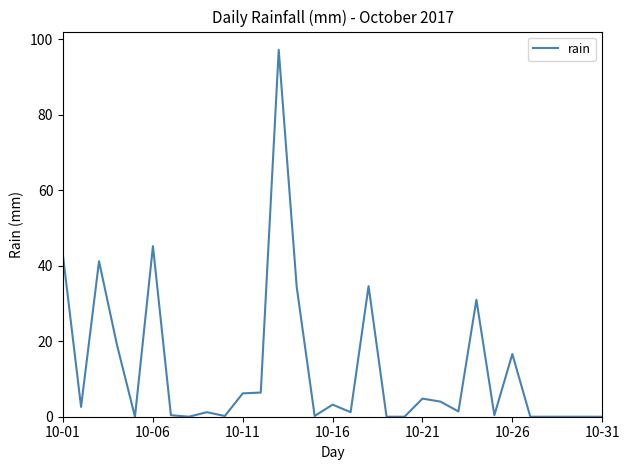

What is the difference between the maximum and minimum values?

97.2